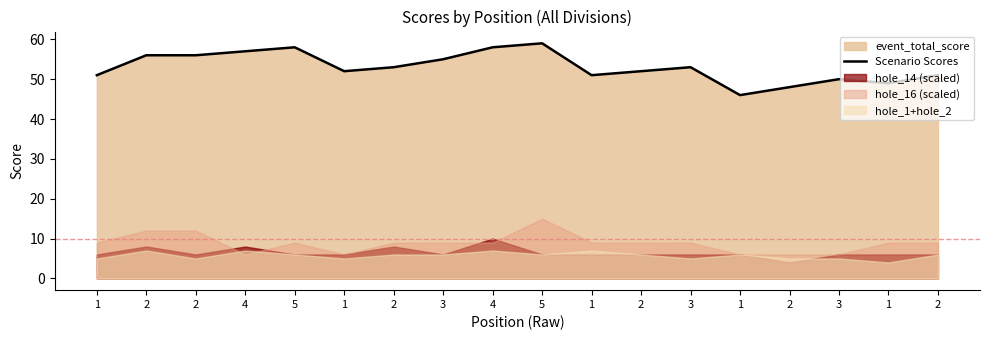

What is the sum of the values at 2 and 2?

99